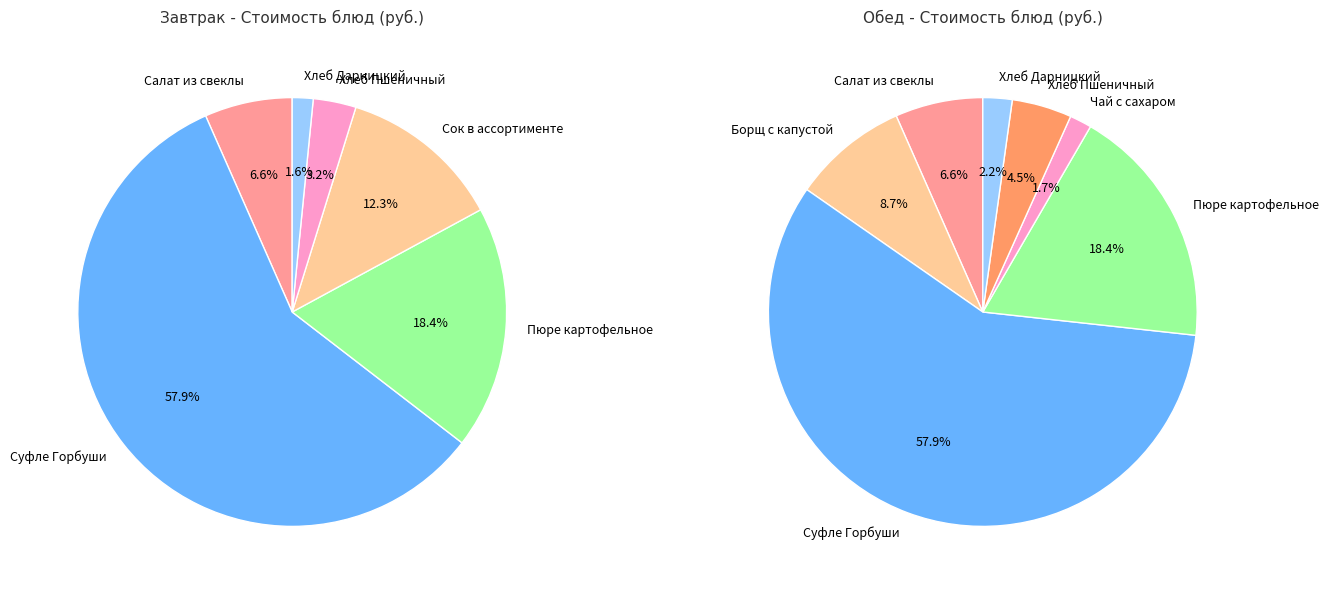

Which slice is the largest?

Суфле Горбуши (Завтрак)